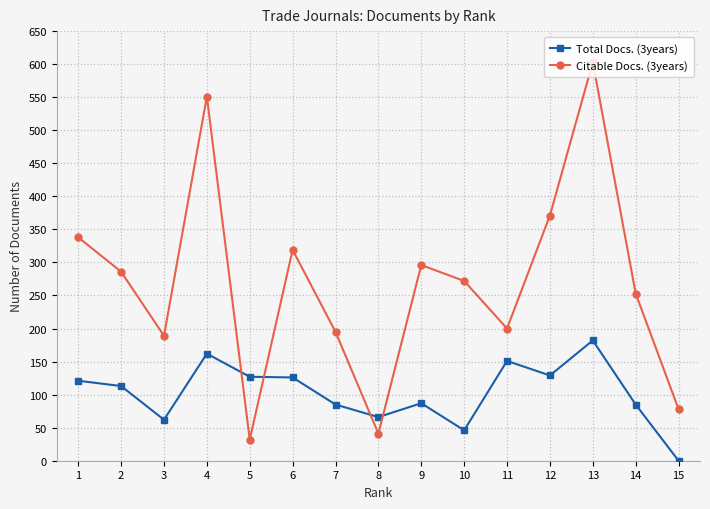

Is the value of Total Docs. (3years) at 11 greater than the value of Citable Docs. (3years) at 4?

No